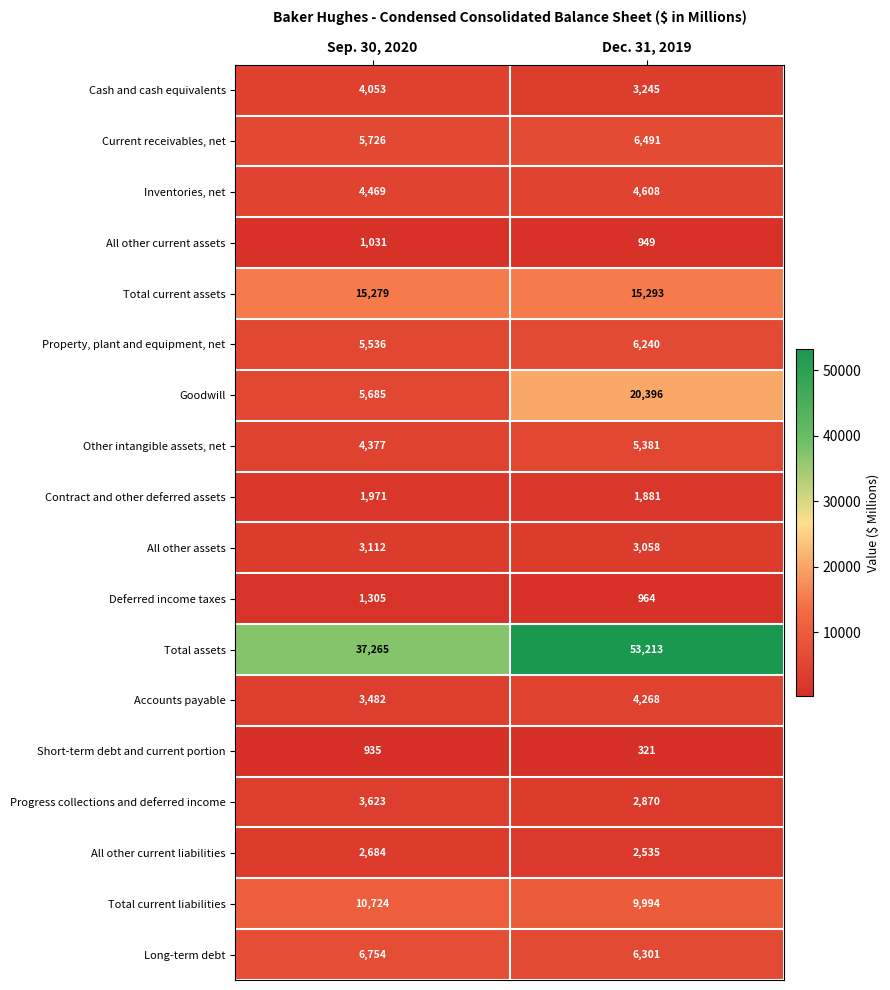

What is the spread (max minus min) of values at Sep. 30, 2020?

36330